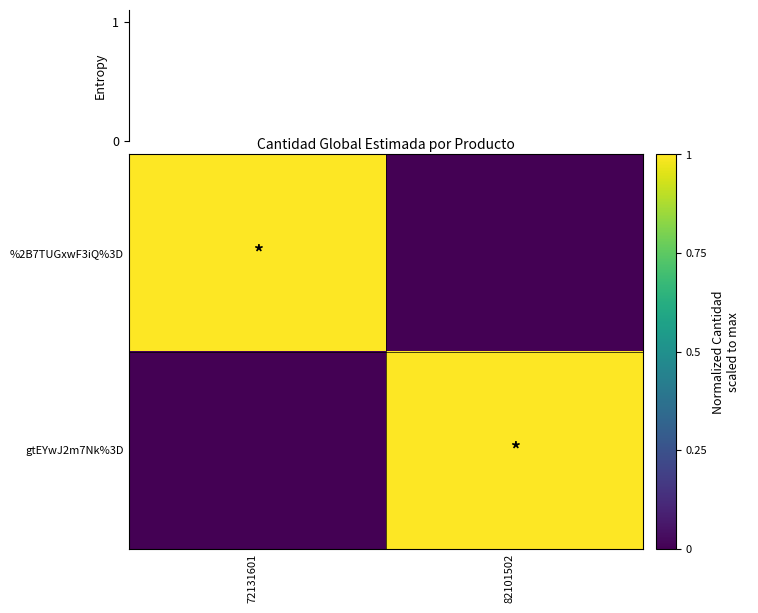

The gtEYwJ2m7Nk%3D series shows 1 at 72131601. True or false?

False